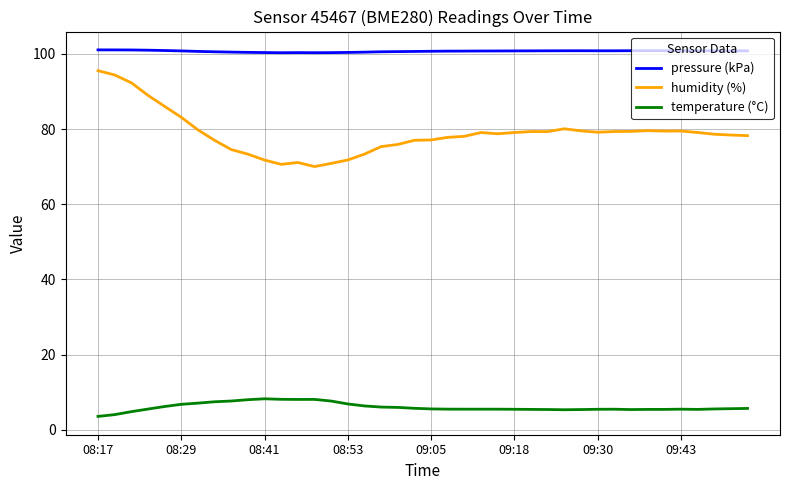

What is the highest value of the temperature (°C) series?

8.3